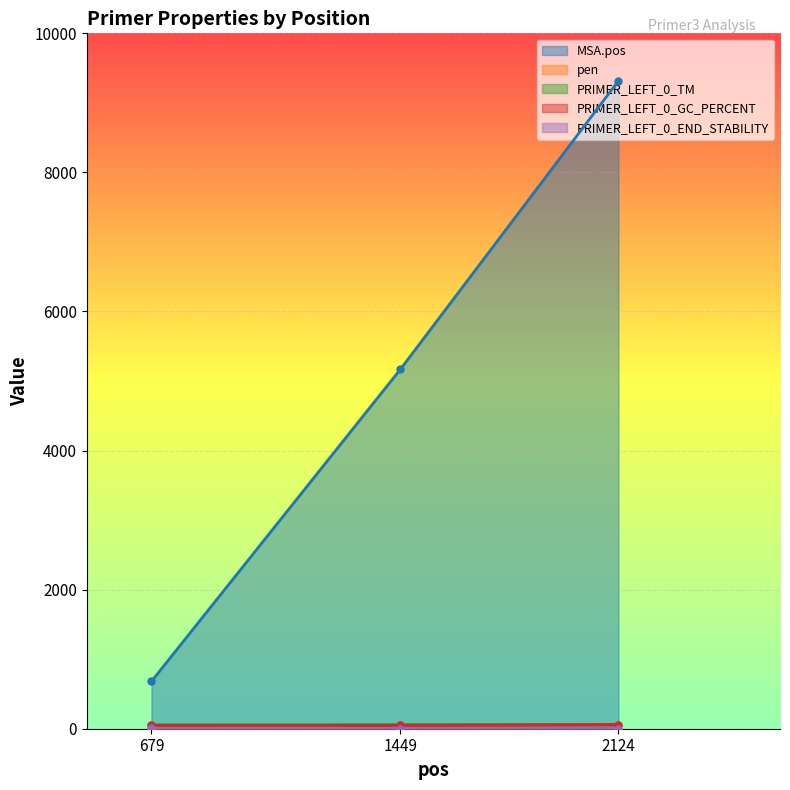

What is the difference between the highest and lowest values at 1449?

5164.3